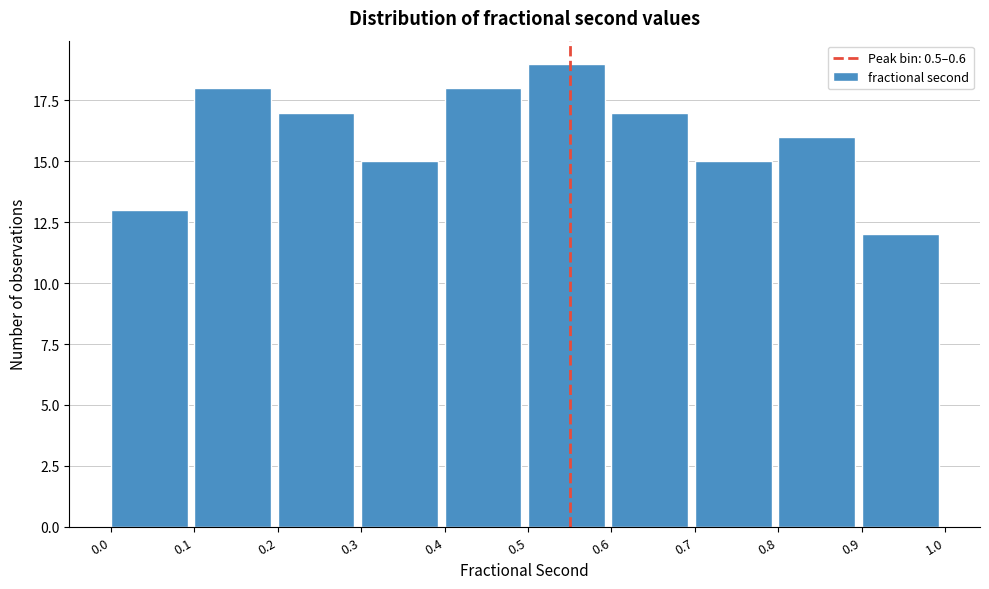

Which range on the x-axis has the tallest bar?

0.5 to 0.6